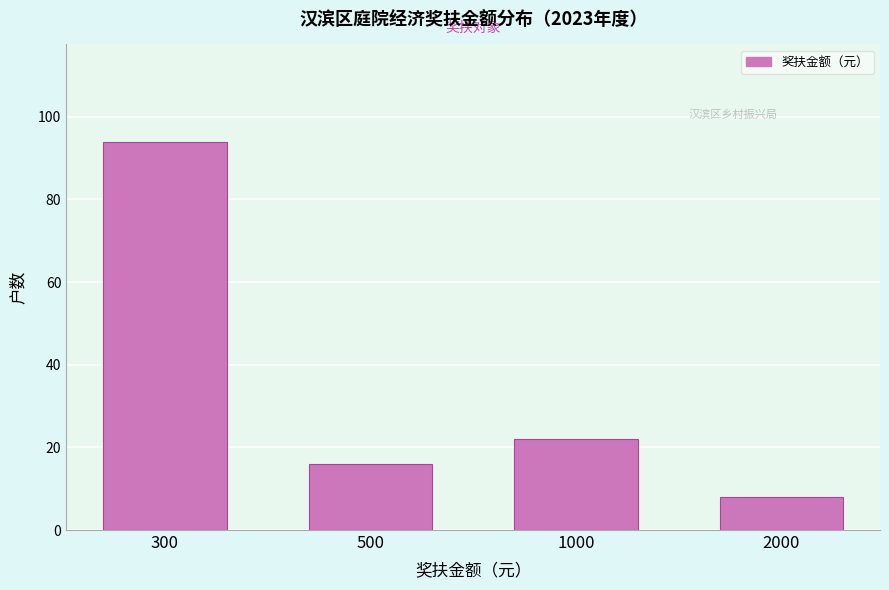

Reading left to right, extract all data points from this chart.

300=94	500=16	1000=22	2000=8